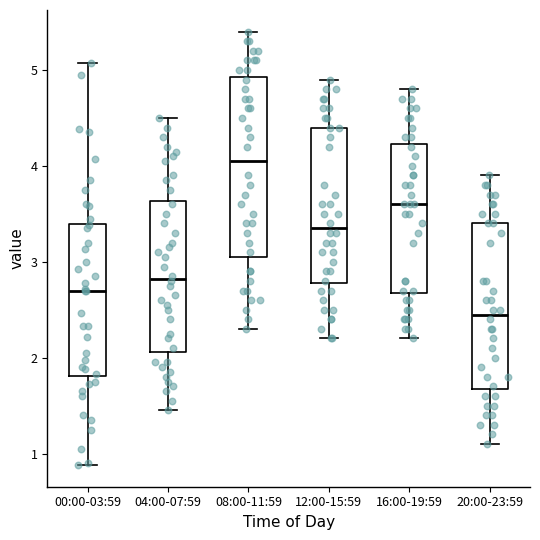

Comparing the boxes themselves (not the whiskers), which one is the tallest?

08:00-11:59